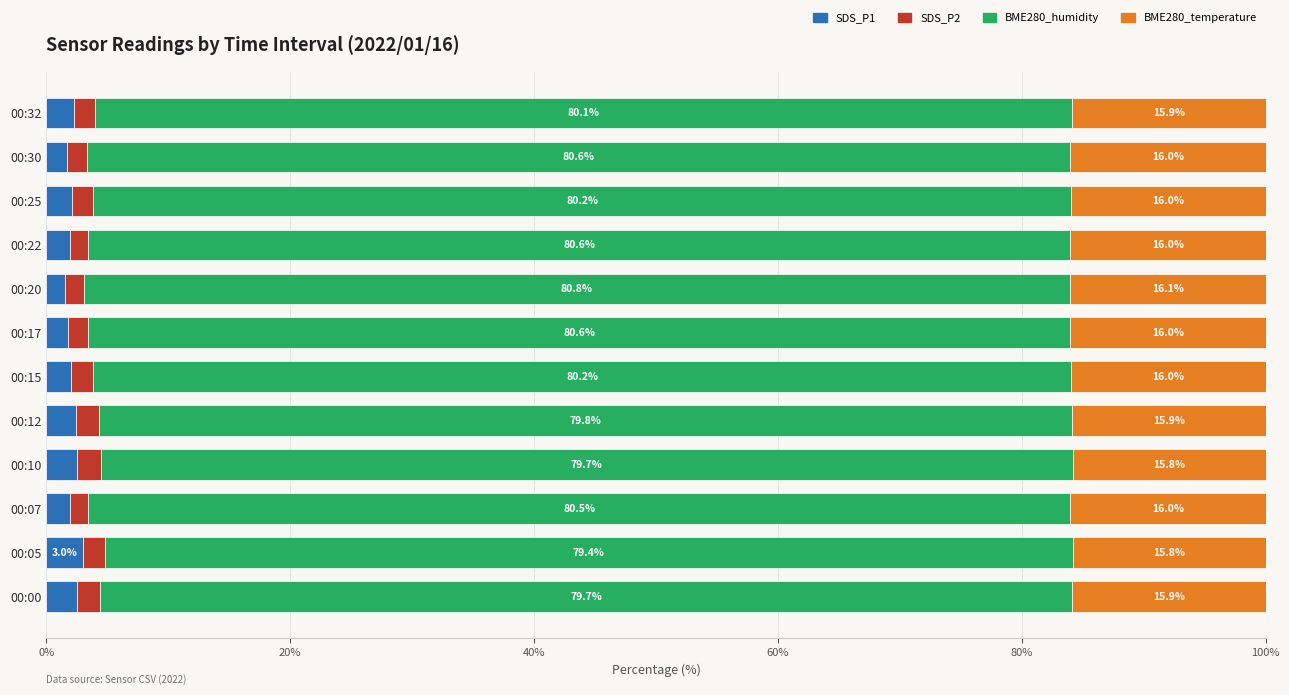

What is the maximum value for SDS_P1?

3.0